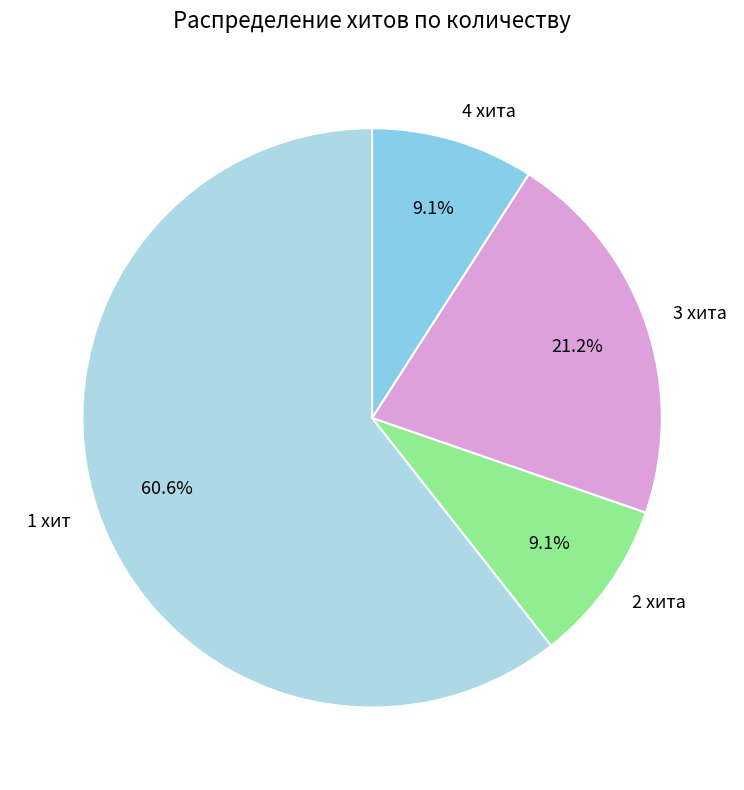

To the nearest percent, what is the average slice percentage?

25%